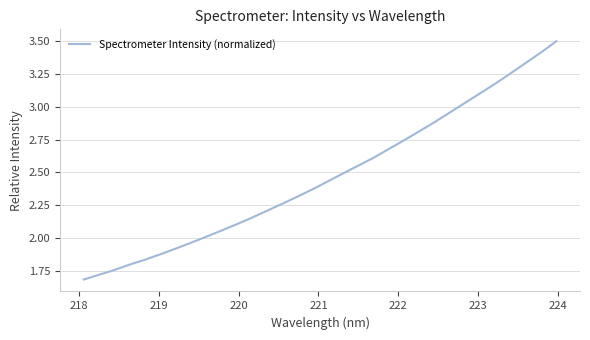

What is the maximum value shown in the chart?

3.5